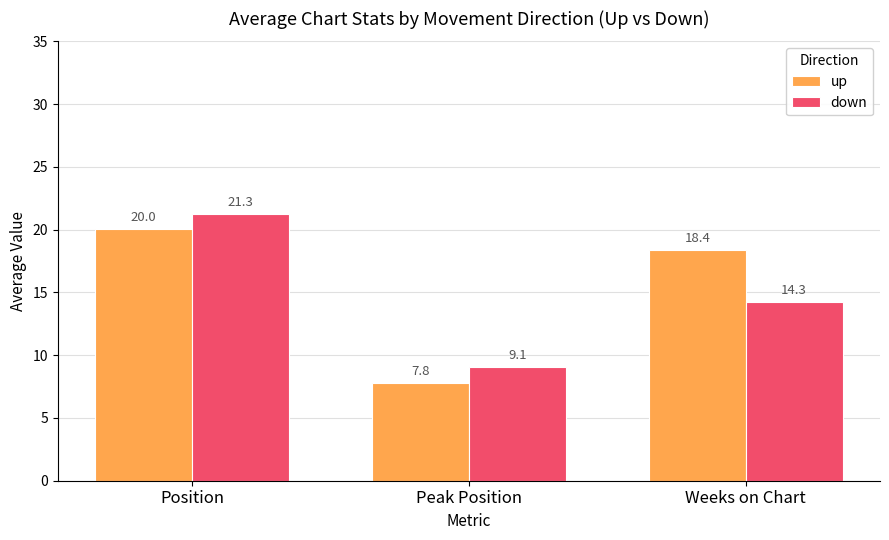

How many values in the up series are below 18?

1